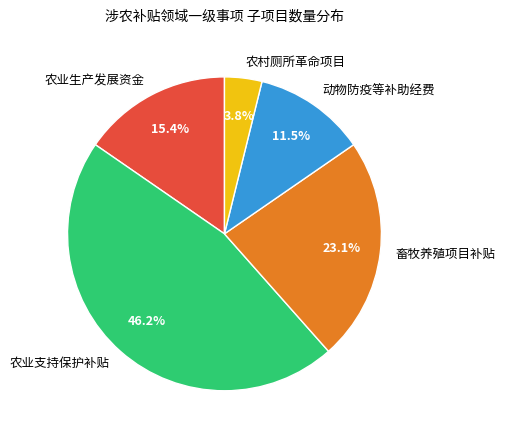

What portion of the pie excludes 畜牧养殖项目补贴?

76.9%